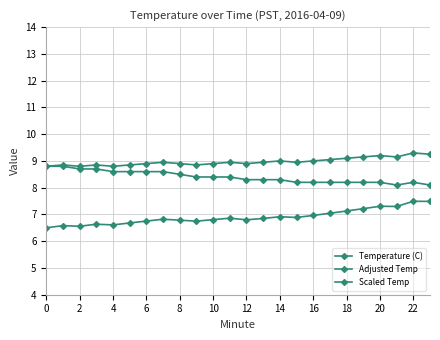

How many lines are shown in the chart?

3